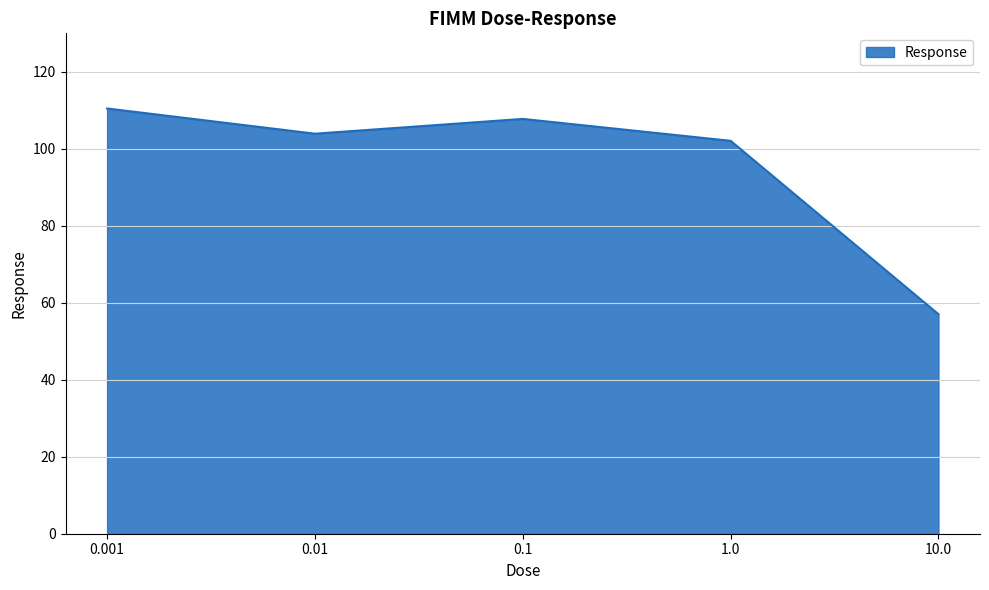

Reading left to right, extract all data points from this chart.

110.5	103.9	107.8	102.1	57.0